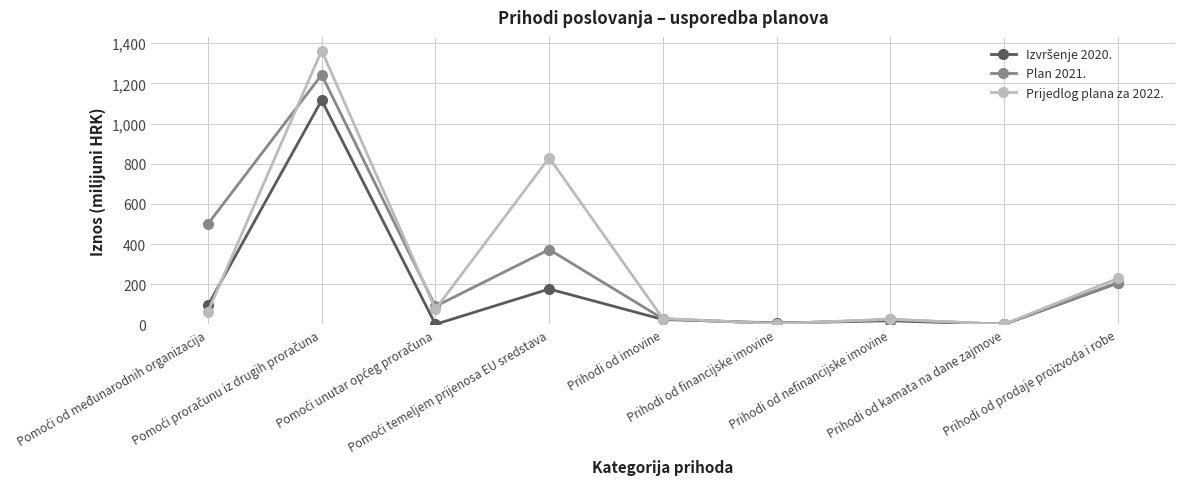

True or false: Prijedlog plana za 2022. and Plan 2021. cross at least once.

True